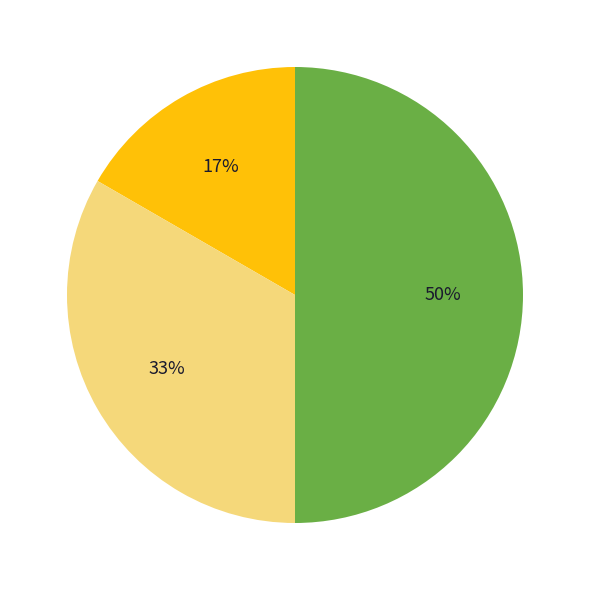

How many segments does this pie chart have?

3